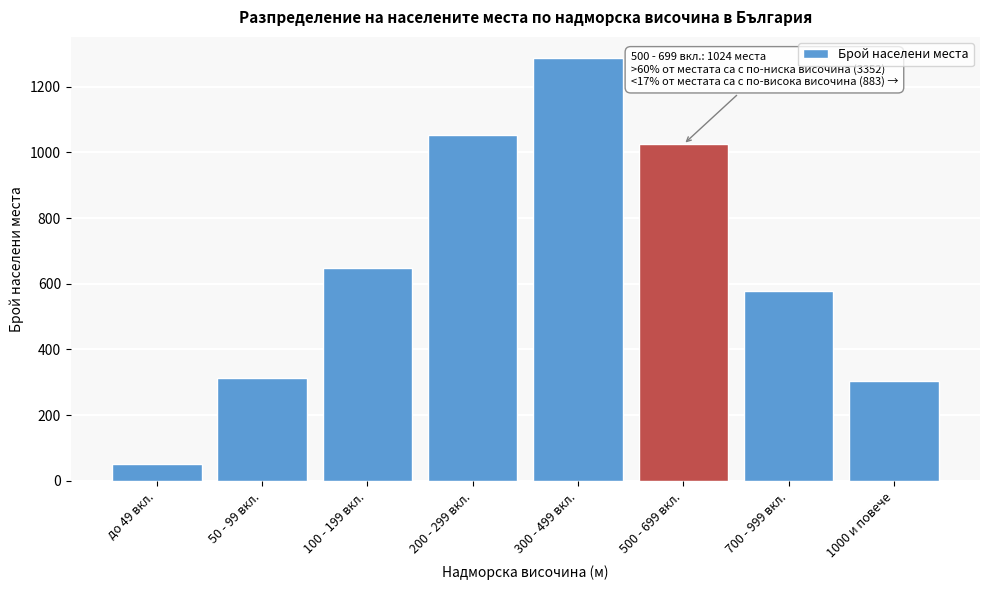

Reading left to right, transcribe all the data shown in this chart.

до 49 вкл.=52	50 - 99 вкл.=312	100 - 199 вкл.=648	200 - 299 вкл.=1053	300 - 499 вкл.=1287	500 - 699 вкл.=1024	700 - 999 вкл.=578	1000 и повече=305